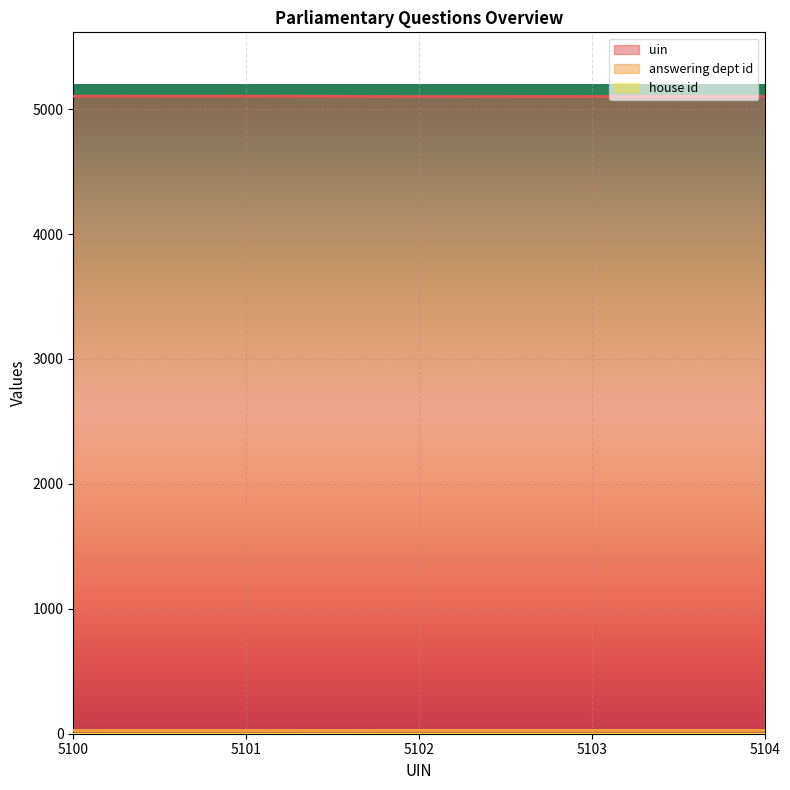

Is it true that uin equals 5100 at 5102?

True